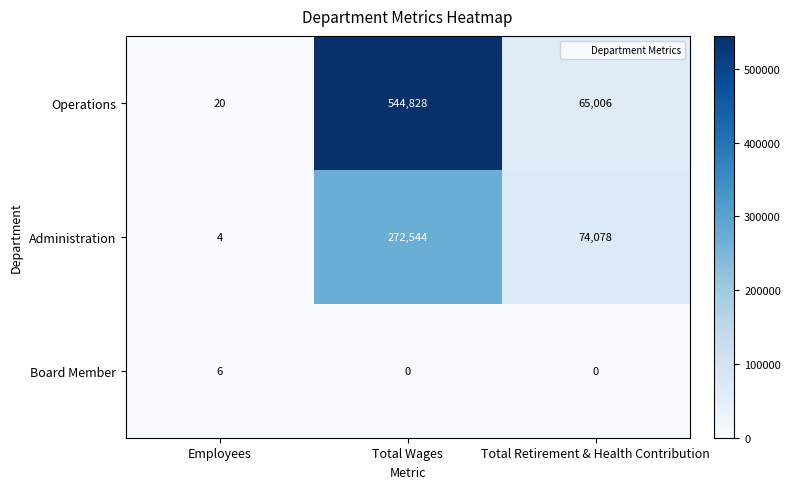

Between Employees and Total Retirement & Health Contribution, which series saw the biggest shift?

Administration